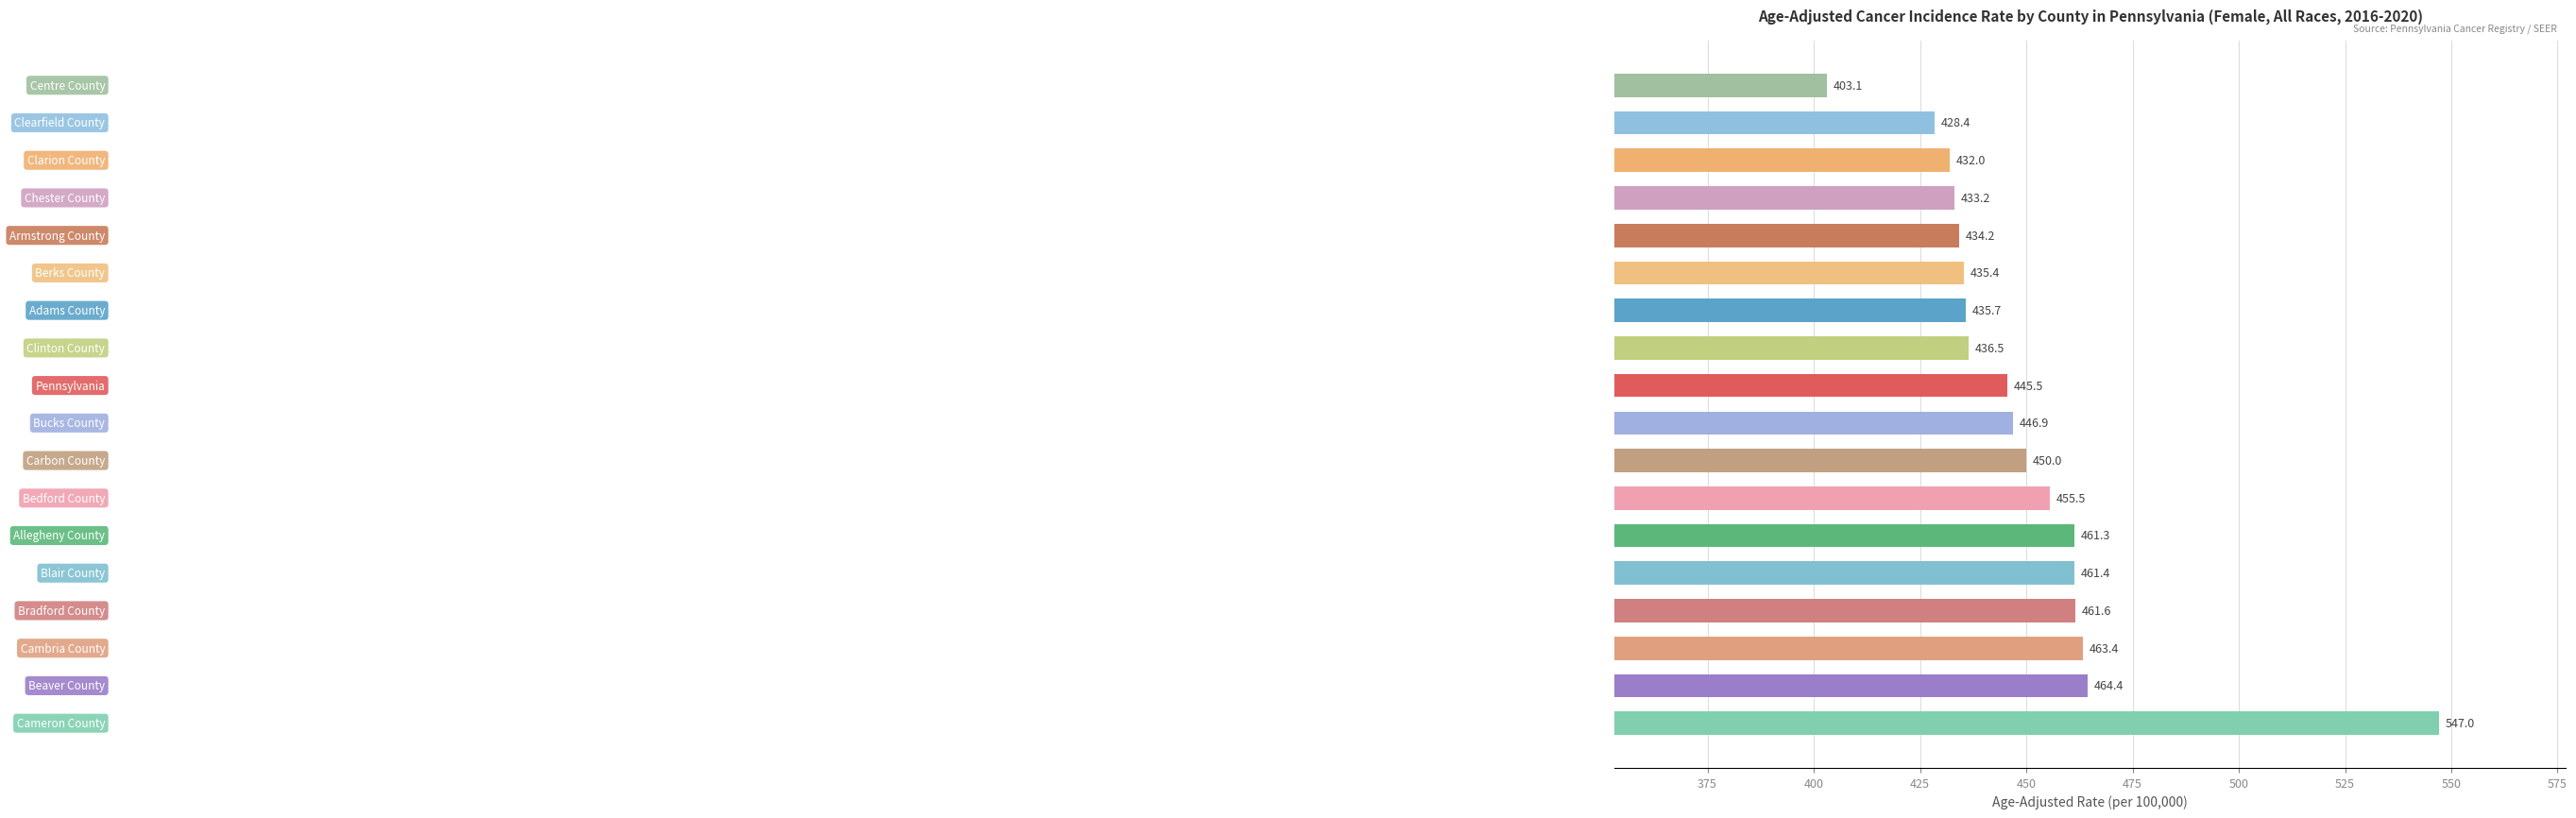

What is the difference between the maximum and minimum values?

143.9